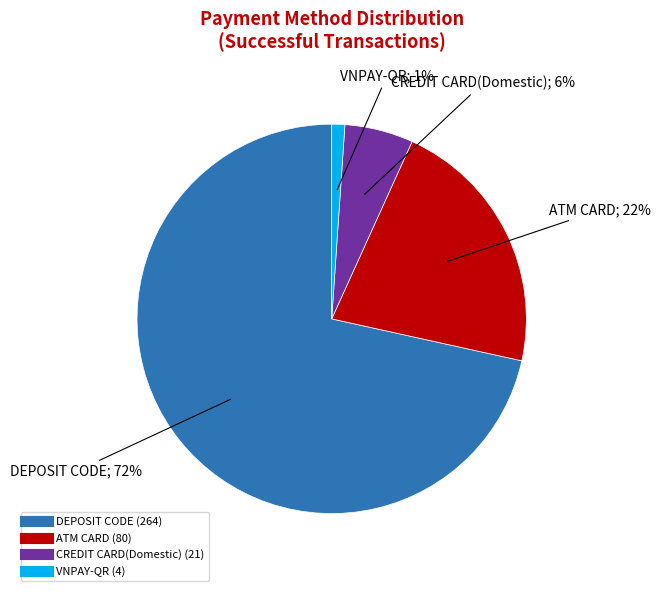

Rank the categories by value from highest to lowest.

DEPOSIT CODE, ATM CARD, CREDIT CARD(Domestic), VNPAY-QR